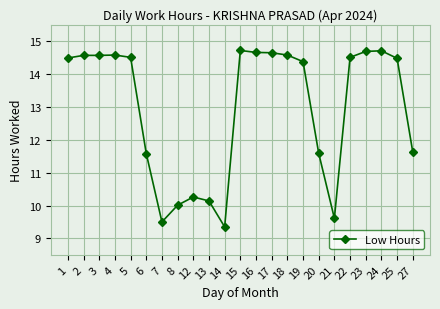

Which has a higher value, 21 or 12?

12